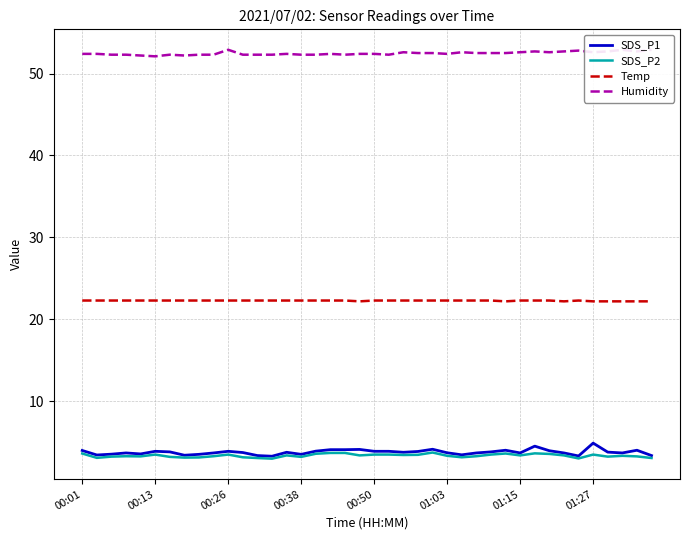

What is the total value across all series at 29?

82.4